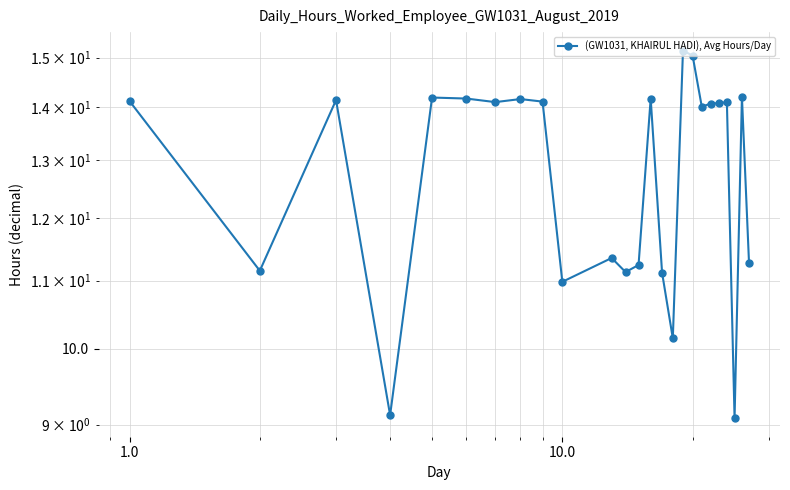

How many interior local valleys (lower than both neighbors) does the data have?

8